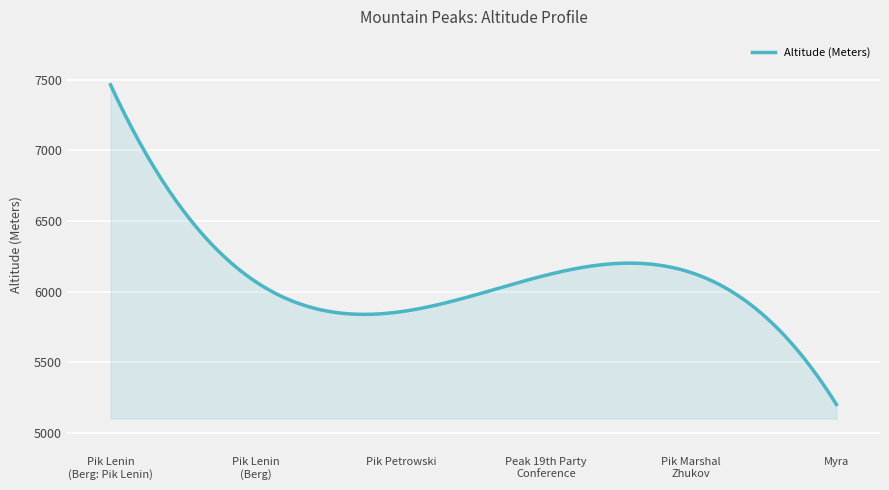

What is the difference between the maximum and minimum values?

2265.3